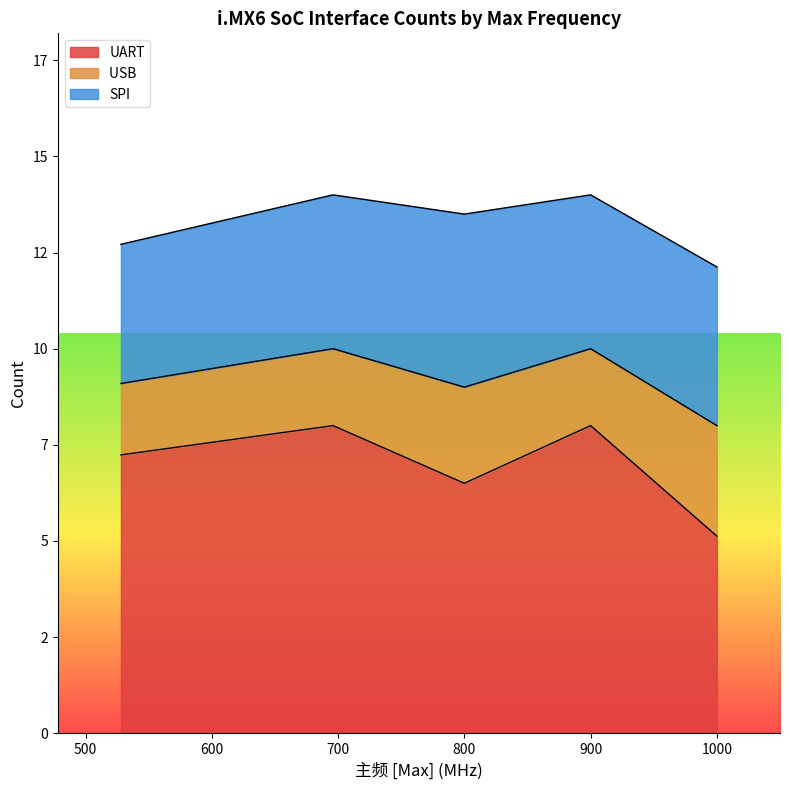

Rank the series by their average value, from lowest to highest.

USB , SPI, UART